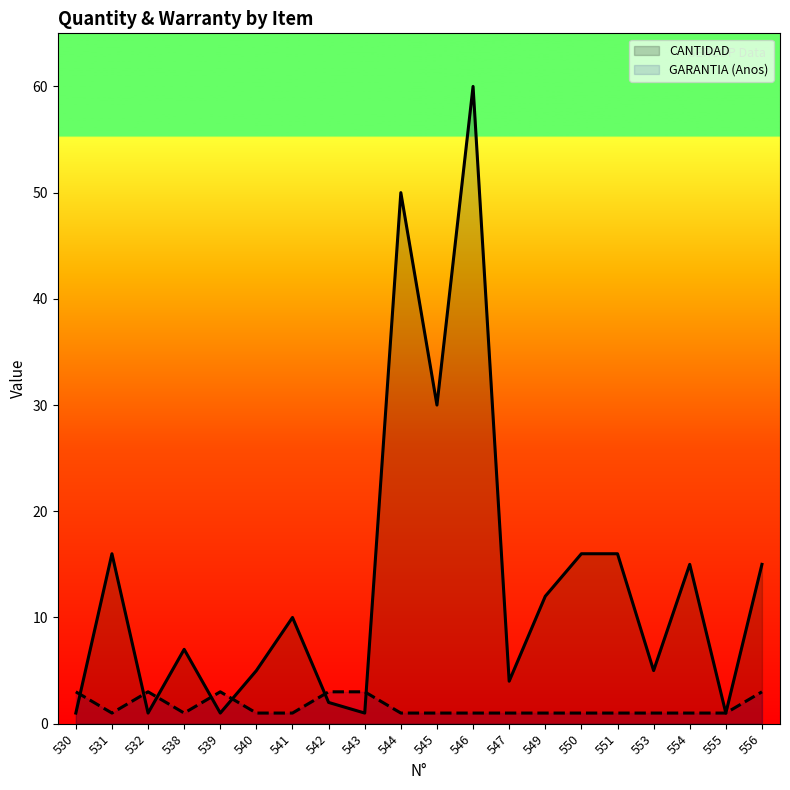

What are all the series names shown in the legend?

CANTIDAD, GARANTIA (Anos)